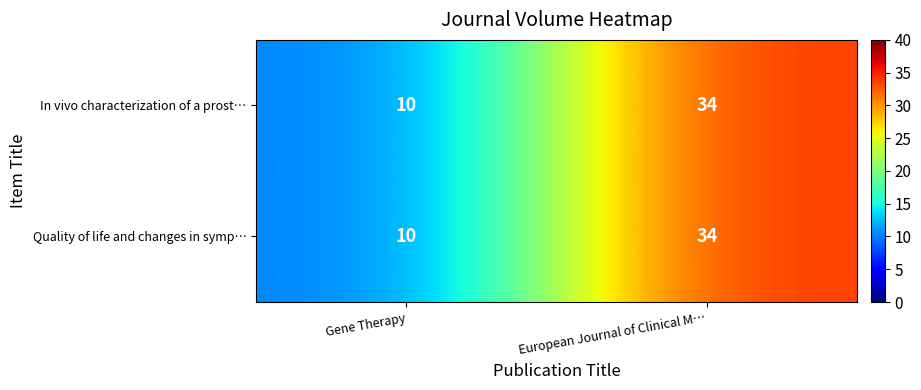

List the series in order of their peak value, lowest first.

In vivo characterization of a prost…, Quality of life and changes in symp…